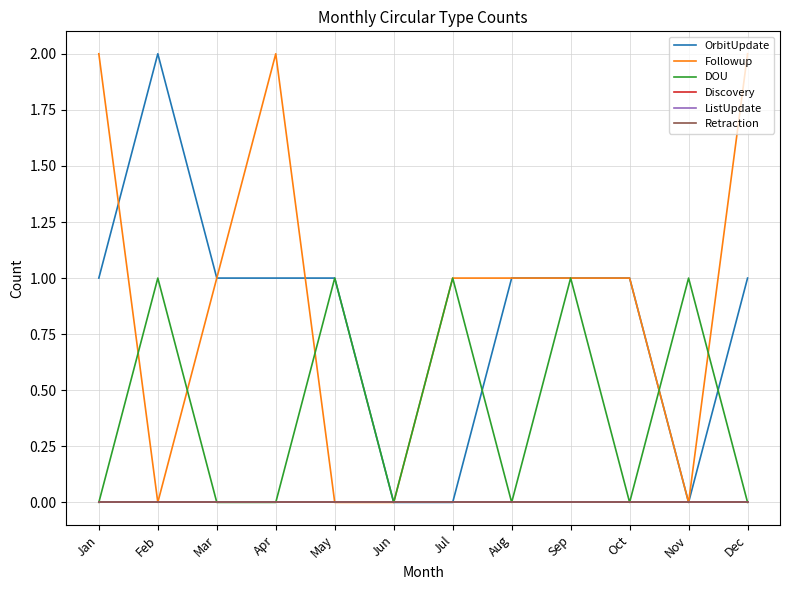

What is the maximum value for Followup?

2